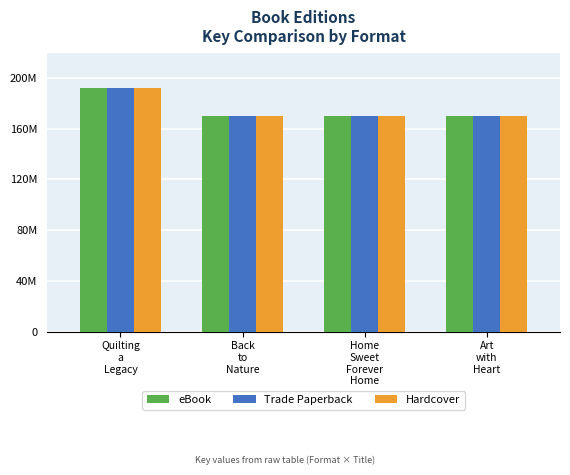

What is the difference between the maximum and minimum values in the Trade Paperback series?

21855264